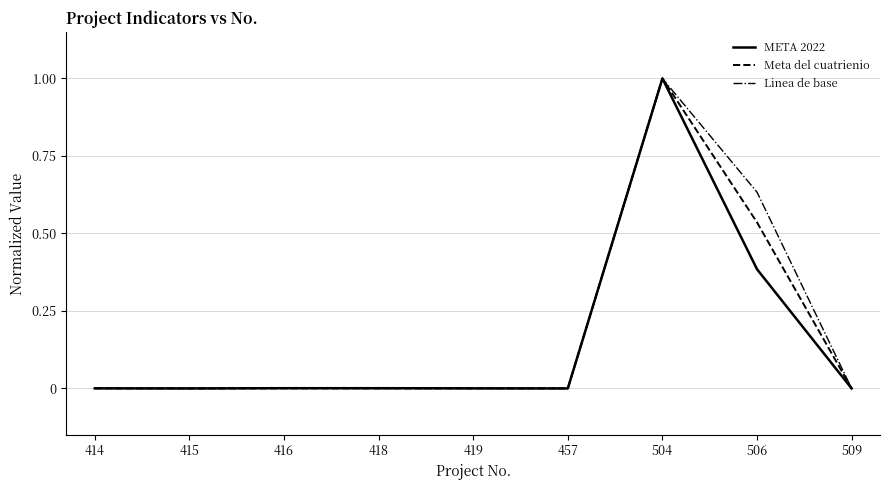

What is the highest value of the META 2022 series?

1.0